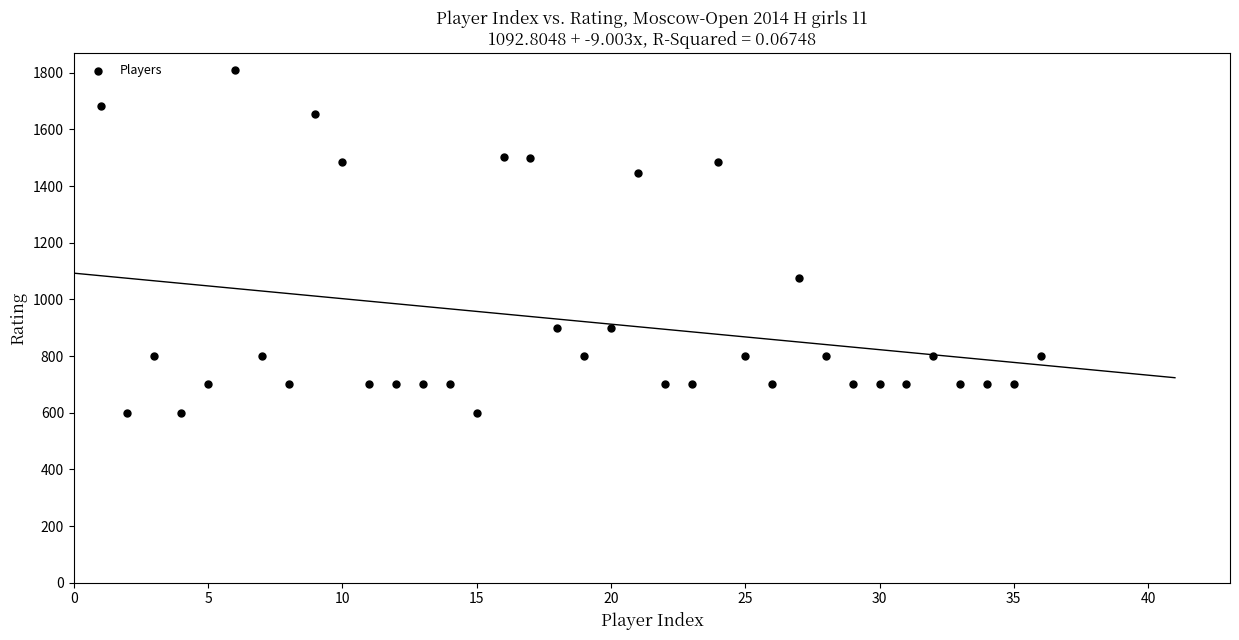

What Y value in the scatter plot is closest to 1204?

1075